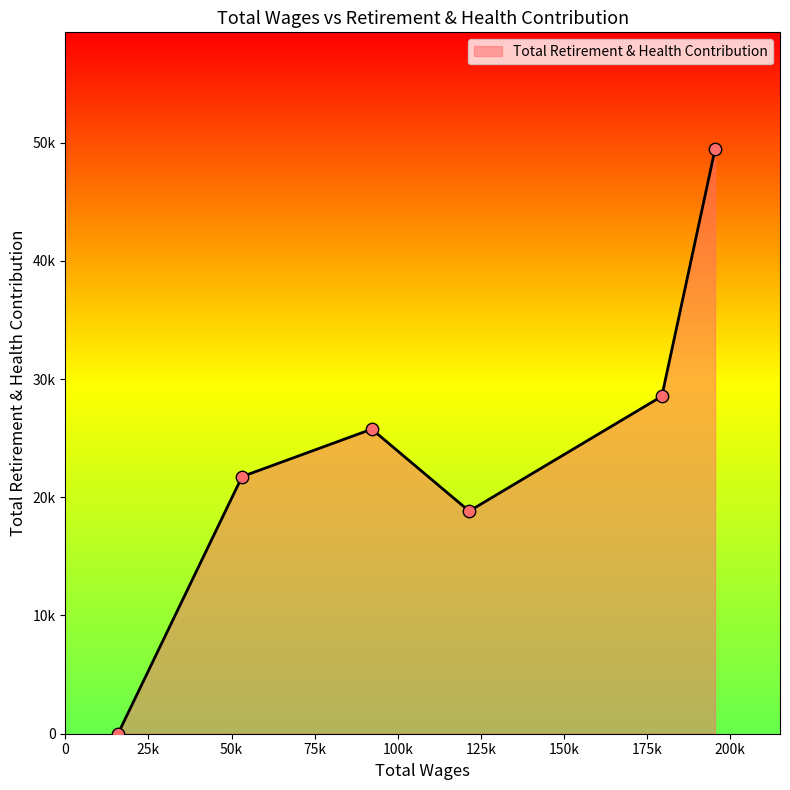

Is this an area chart (filled region under the line)?

Yes